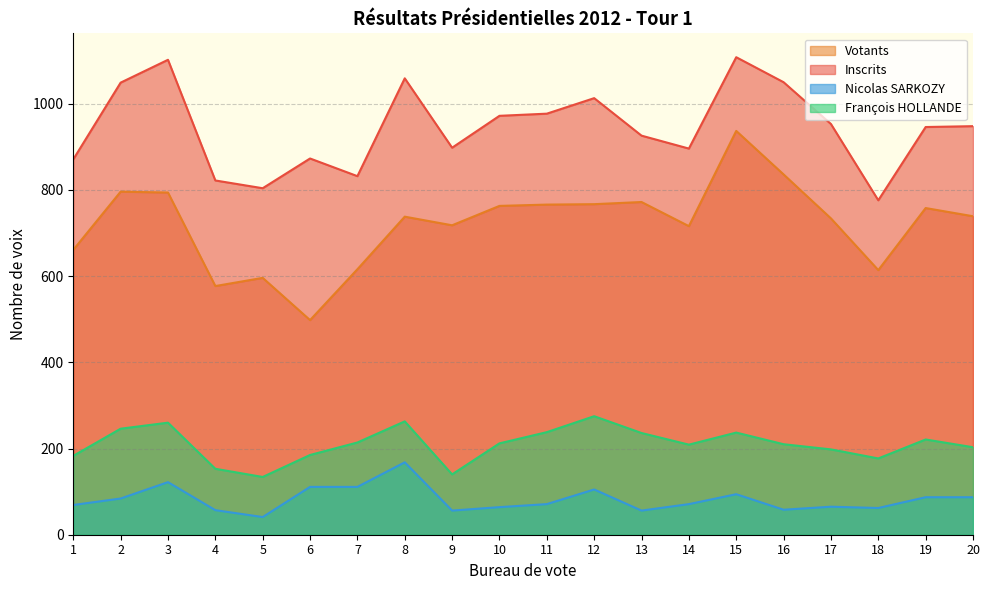

Where is the first local minimum for Votants?

4